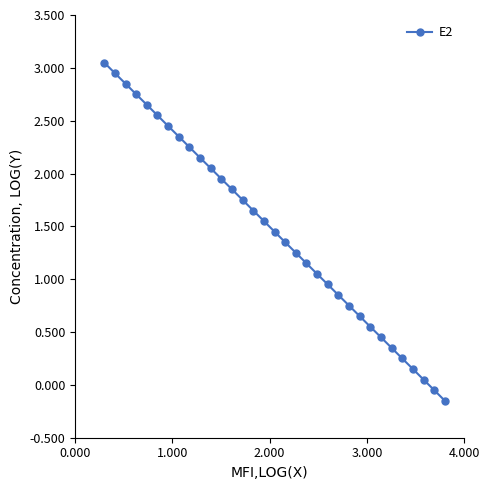

True or false: the data has more than 1 interior local peaks.

False